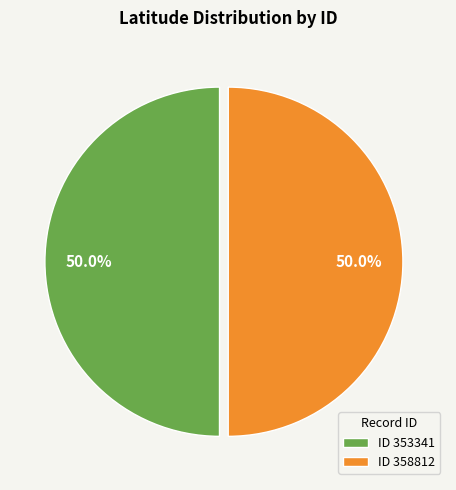

To the nearest percent, what is the average slice percentage?

50%